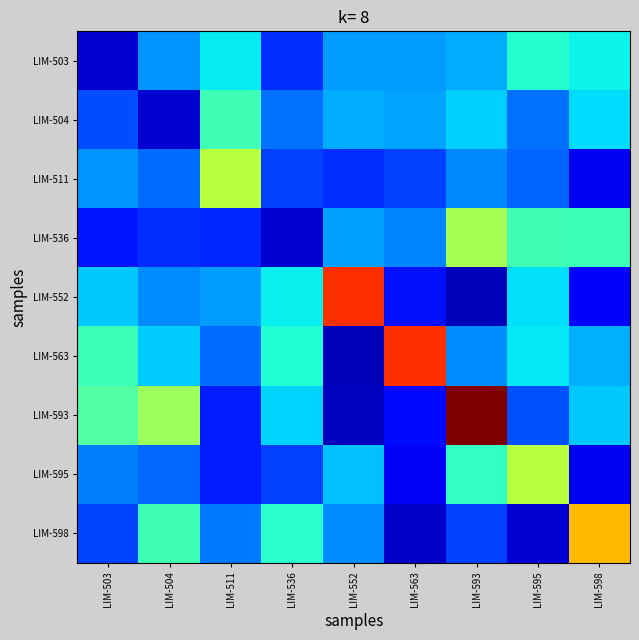

Reading left to right, transcribe all the data shown in this chart.

LIM-503: LIM-503=1.0	LIM-504=3.8	LIM-511=5.0	LIM-536=2.4	LIM-552=3.9	LIM-563=3.9	LIM-593=4.1	LIM-595=5.6	LIM-598=5.1
LIM-504: LIM-503=2.8	LIM-504=1.0	LIM-511=6.0	LIM-536=3.3	LIM-552=4.1	LIM-563=4.0	LIM-593=4.6	LIM-595=3.3	LIM-598=4.8
LIM-511: LIM-503=3.8	LIM-504=3.3	LIM-511=8.0	LIM-536=2.7	LIM-552=2.4	LIM-563=2.7	LIM-593=3.6	LIM-595=3.1	LIM-598=1.4
LIM-536: LIM-503=2.1	LIM-504=2.4	LIM-511=2.3	LIM-536=1.0	LIM-552=4.0	LIM-563=3.6	LIM-593=7.7	LIM-595=6.0	LIM-598=5.9
LIM-552: LIM-503=4.5	LIM-504=3.7	LIM-511=3.9	LIM-536=5.1	LIM-552=12.0	LIM-563=2.0	LIM-593=0.7	LIM-595=4.8	LIM-598=1.6
LIM-563: LIM-503=6.0	LIM-504=4.5	LIM-511=3.3	LIM-536=5.5	LIM-552=0.7	LIM-563=12.0	LIM-593=3.7	LIM-595=5.0	LIM-598=4.2
LIM-593: LIM-503=6.3	LIM-504=7.6	LIM-511=2.2	LIM-536=4.7	LIM-552=0.8	LIM-563=1.9	LIM-593=14.0	LIM-595=2.9	LIM-598=4.5
LIM-595: LIM-503=3.5	LIM-504=3.2	LIM-511=2.2	LIM-536=2.7	LIM-552=4.4	LIM-563=1.5	LIM-593=5.7	LIM-595=8.0	LIM-598=1.4
LIM-598: LIM-503=2.7	LIM-504=6.0	LIM-511=3.4	LIM-536=5.6	LIM-552=3.7	LIM-563=0.9	LIM-593=2.6	LIM-595=1.1	LIM-598=10.0